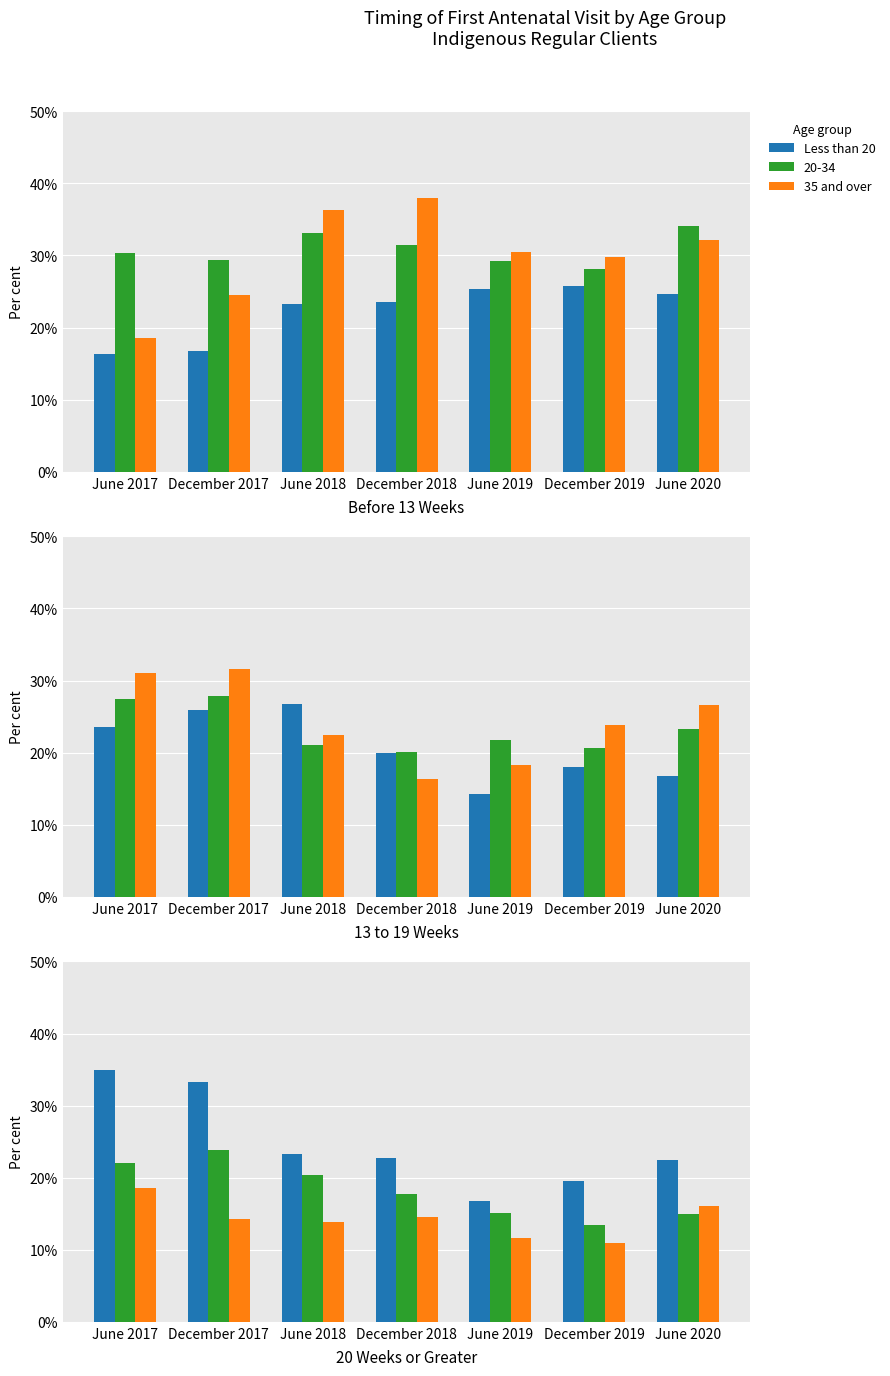

Rank the categories by 35 and over value from highest to lowest.

June 2017, June 2020, December 2018, December 2017, June 2018, June 2019, December 2019